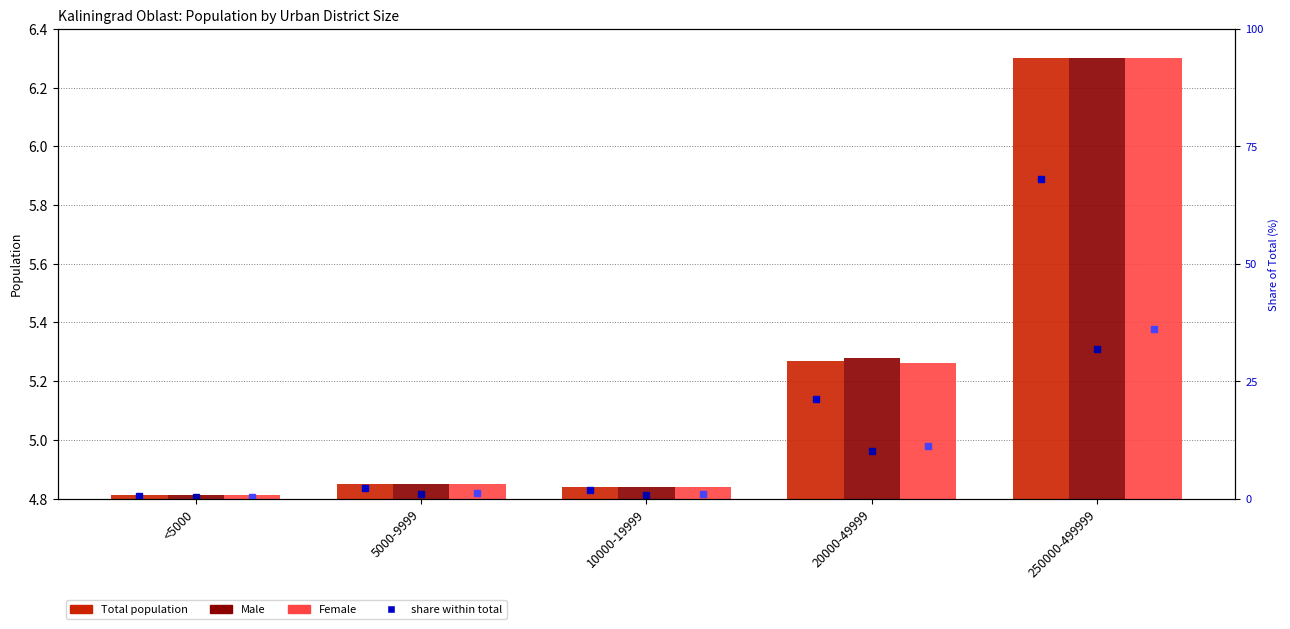

At which label does Total population (share) reach its minimum?

<5000